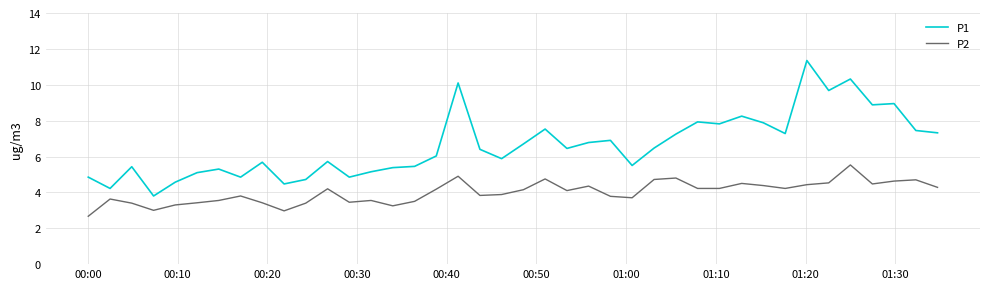

Which series has the widest spread of values?

P1